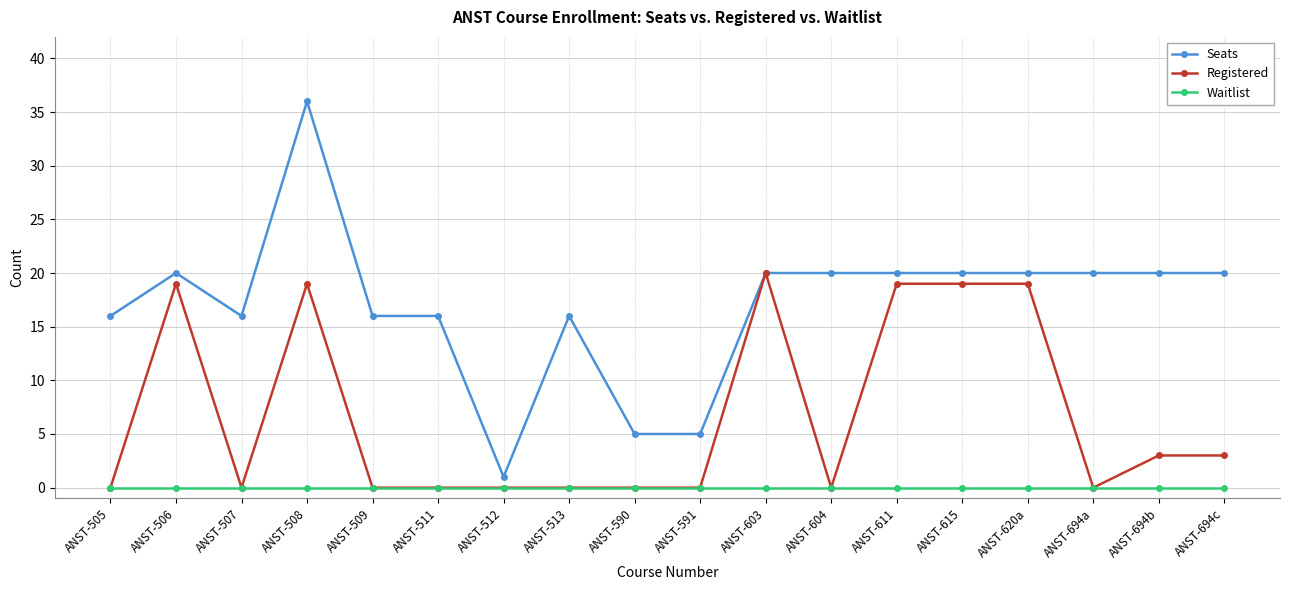

How many lines are shown in the chart?

3